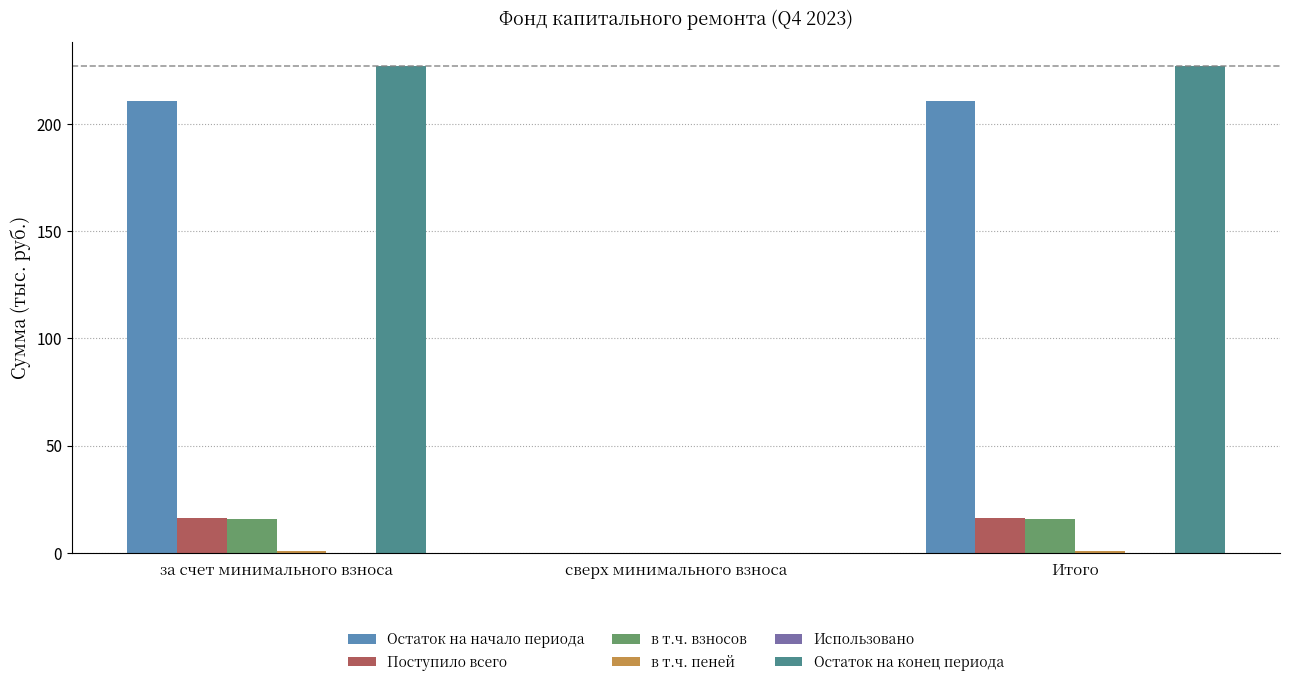

What is the greatest value displayed?

227.1